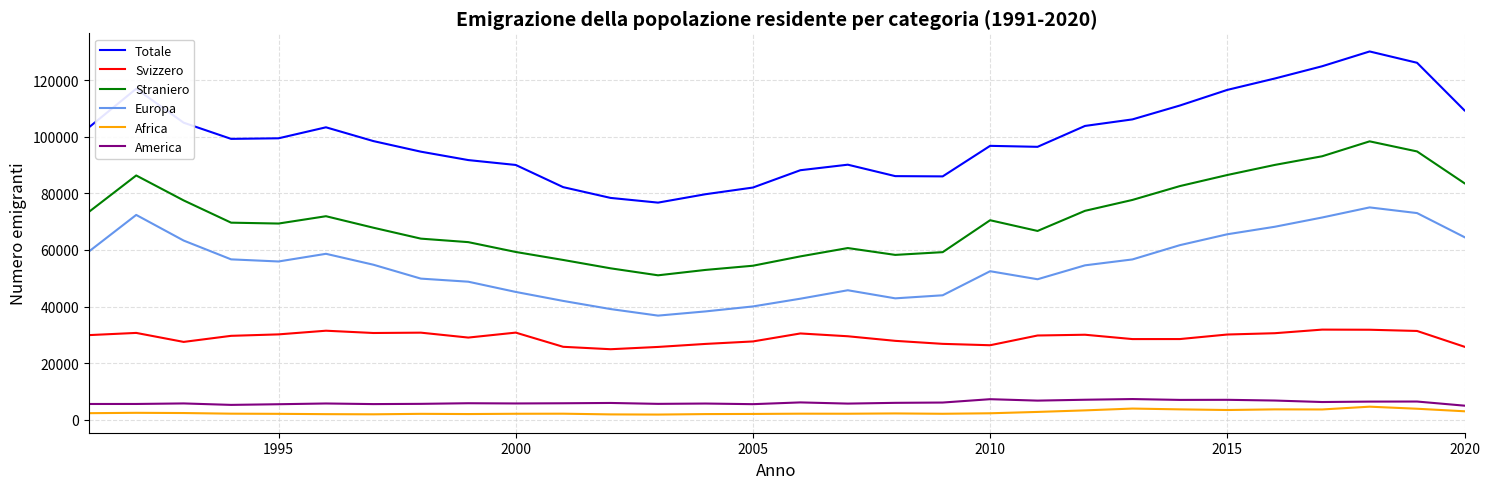

What is the difference between the maximum and minimum values in the Straniero series?

47385